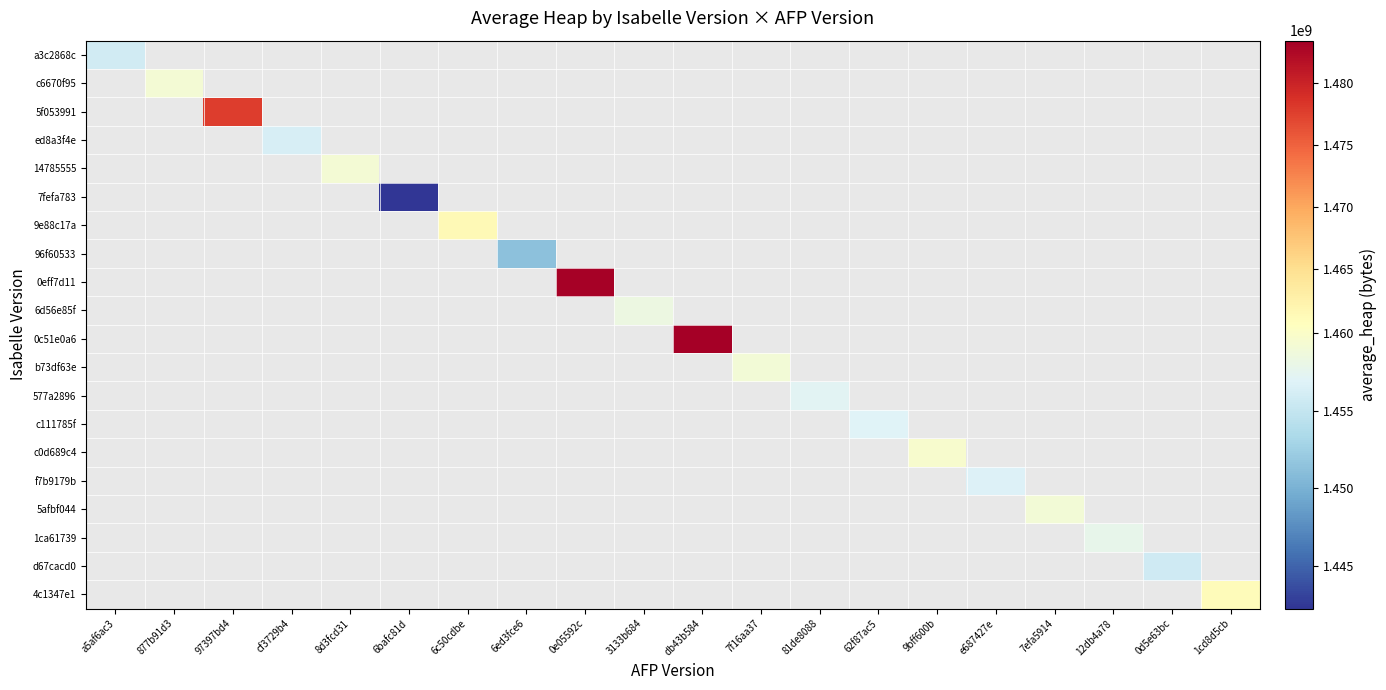

Which category has the lowest value across all series?

6bafc81d